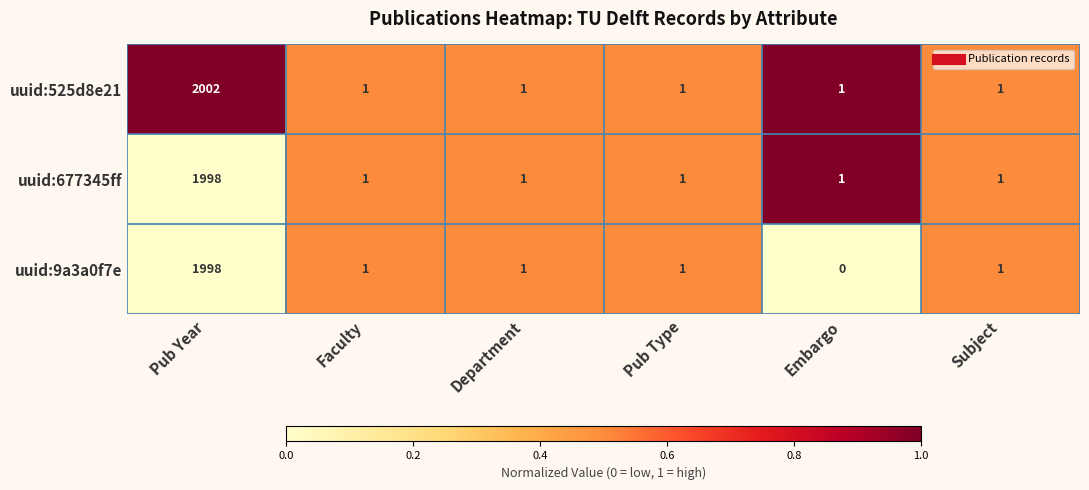

Which series has the widest spread of values?

uuid:525d8e21